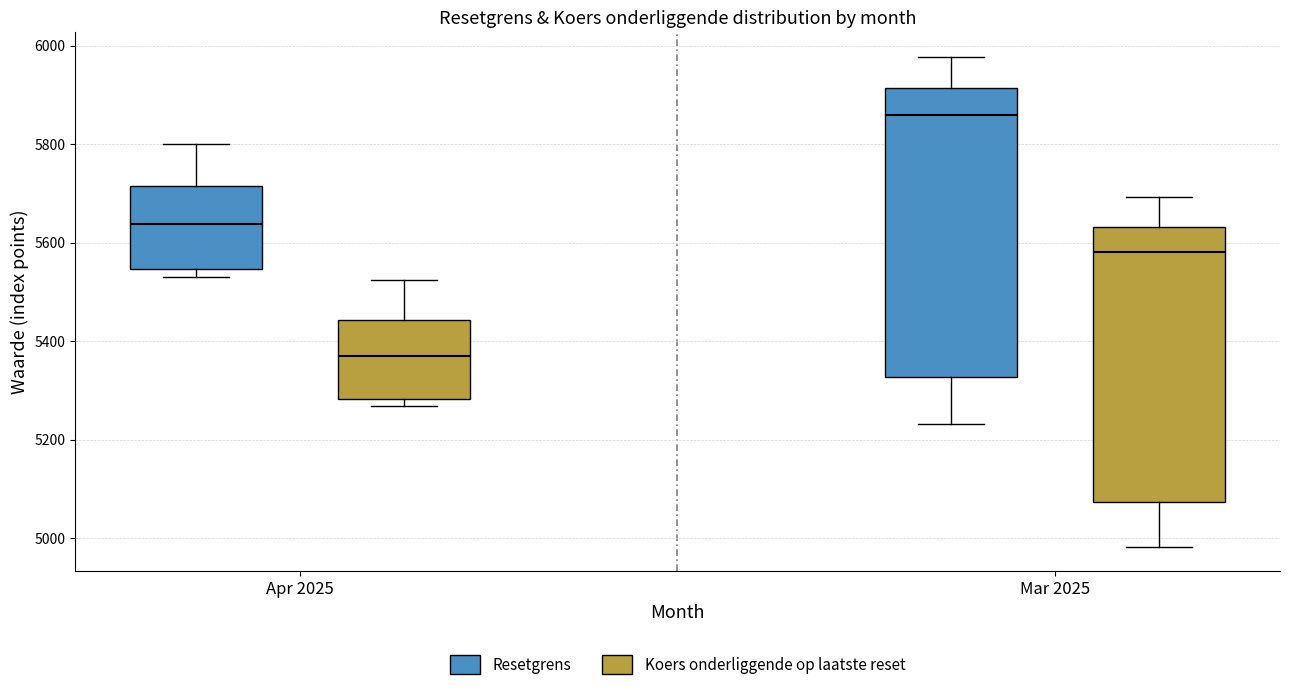

Where does the upper whisker of the box for Mar 2025 (Koers onderliggende op laatste reset) end on the y-axis? The values are not printed on the chart, so give them approximately, as read against the axis.

5700